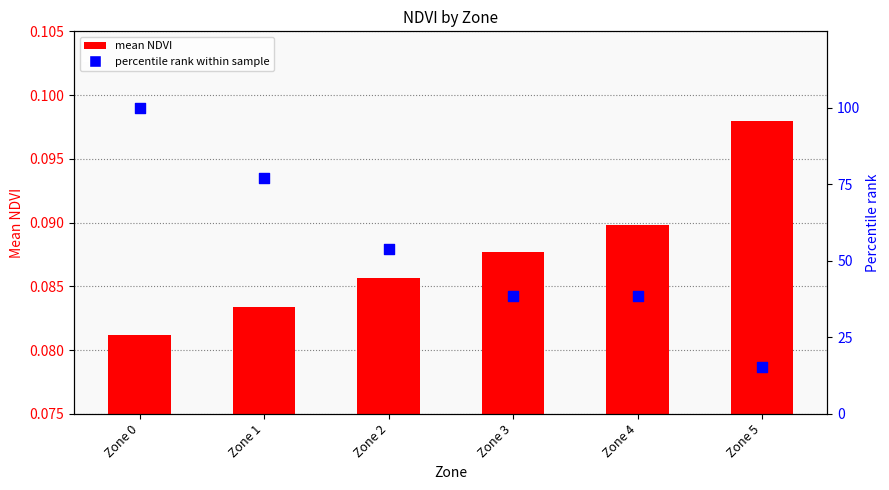

Which series has the widest spread of Y values?

percentile rank within sample